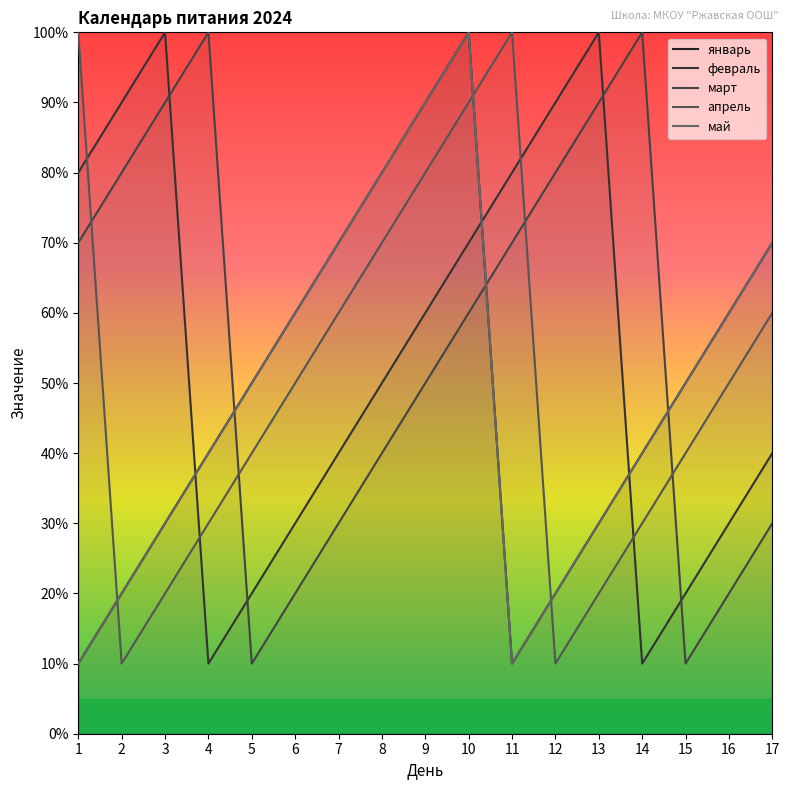

How many interior local valleys does the апрель series have?

2